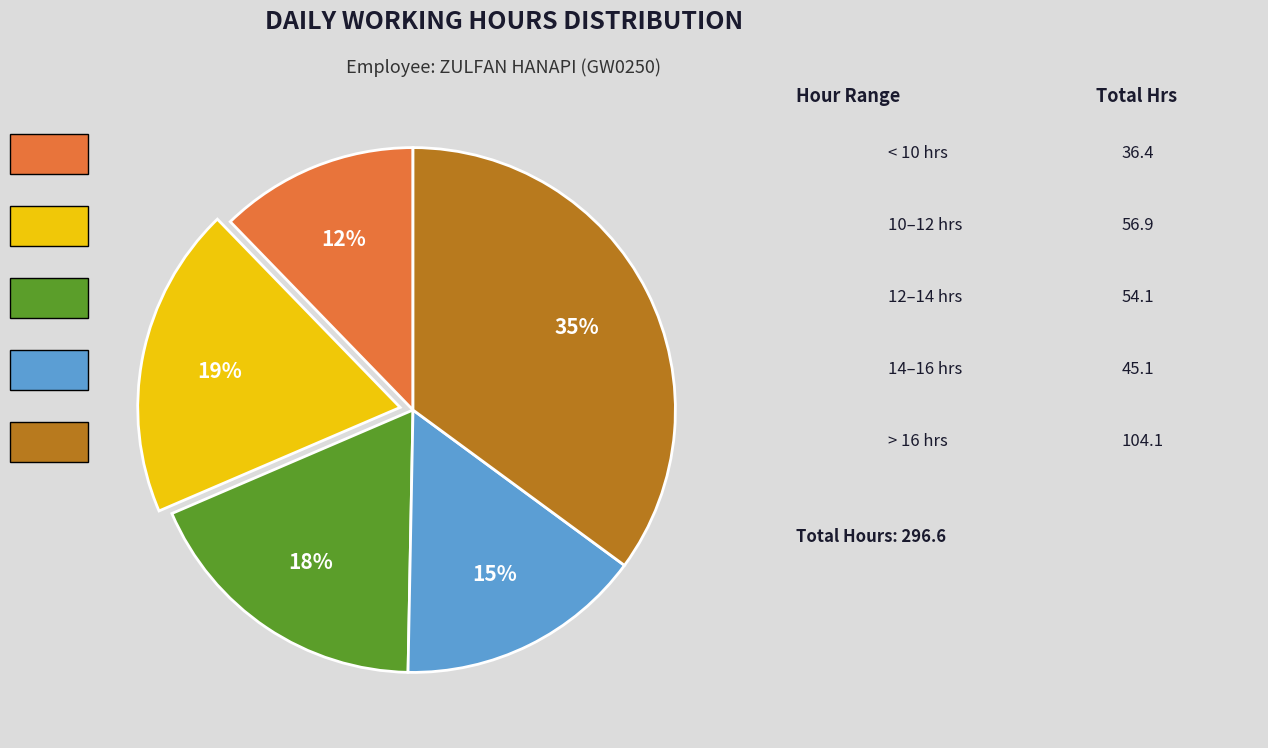

To the nearest percent, what is the average slice percentage?

20%